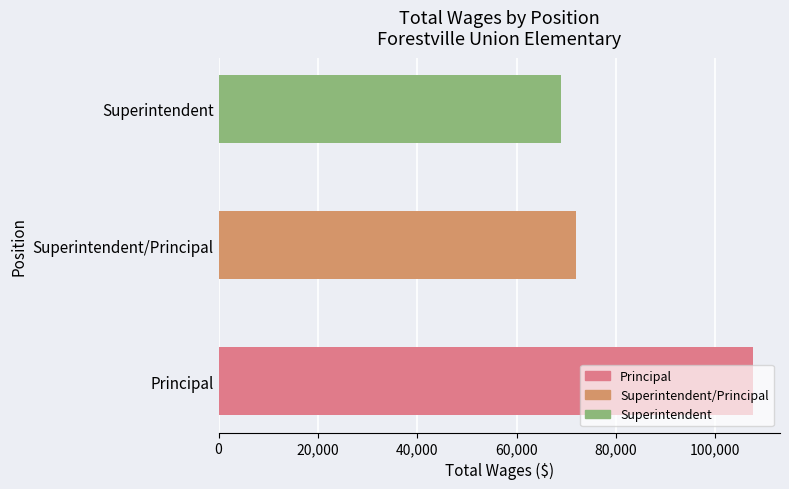

What is the change in value from Superintendent/Principal to Superintendent?

-2996